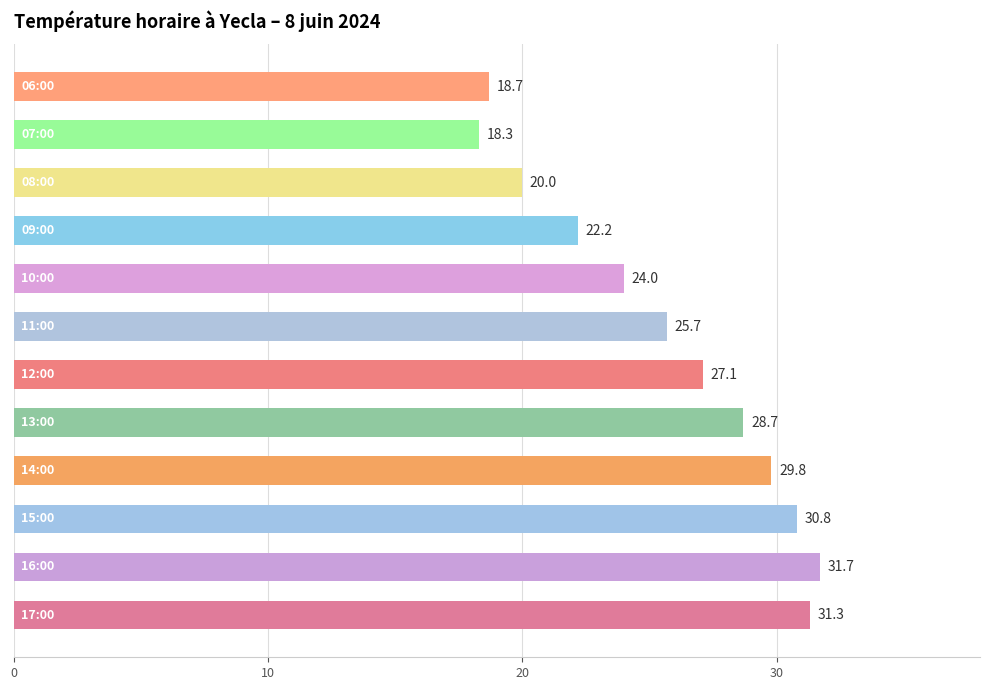

Does the chart contain any negative values?

No